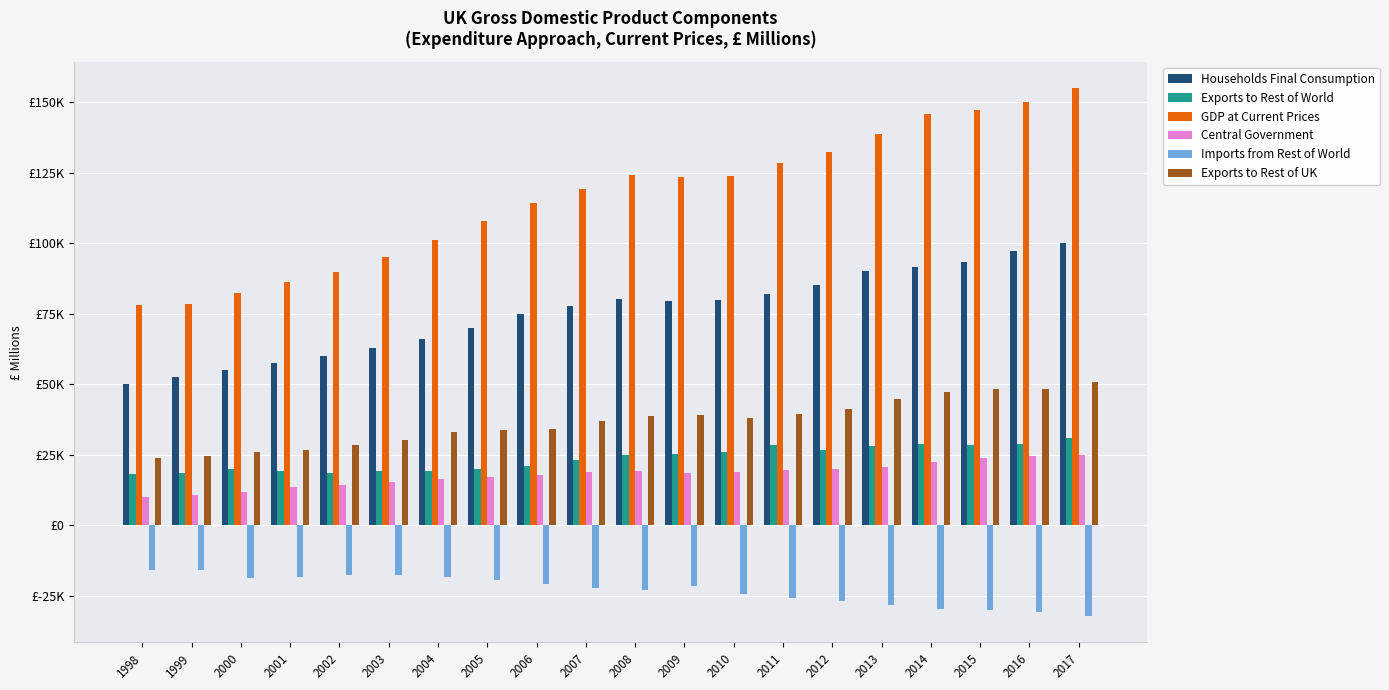

Which series has the largest total across all categories?

GDP at Current Prices